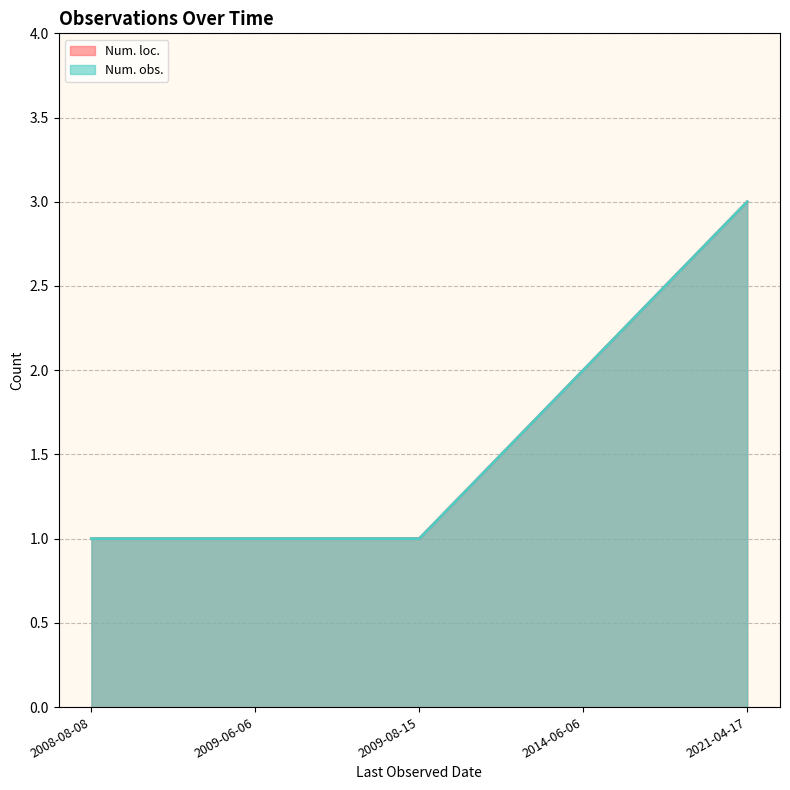

At which label does Num. loc. reach its minimum?

2009-06-06